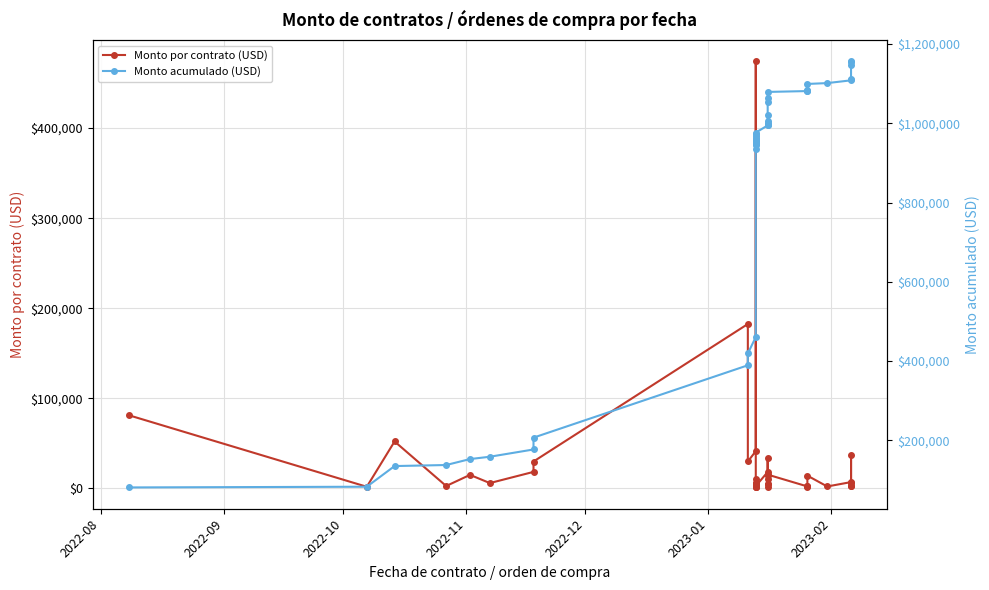

The Monto acumulado (USD) series shows 1336384.4 at 24. True or false?

False